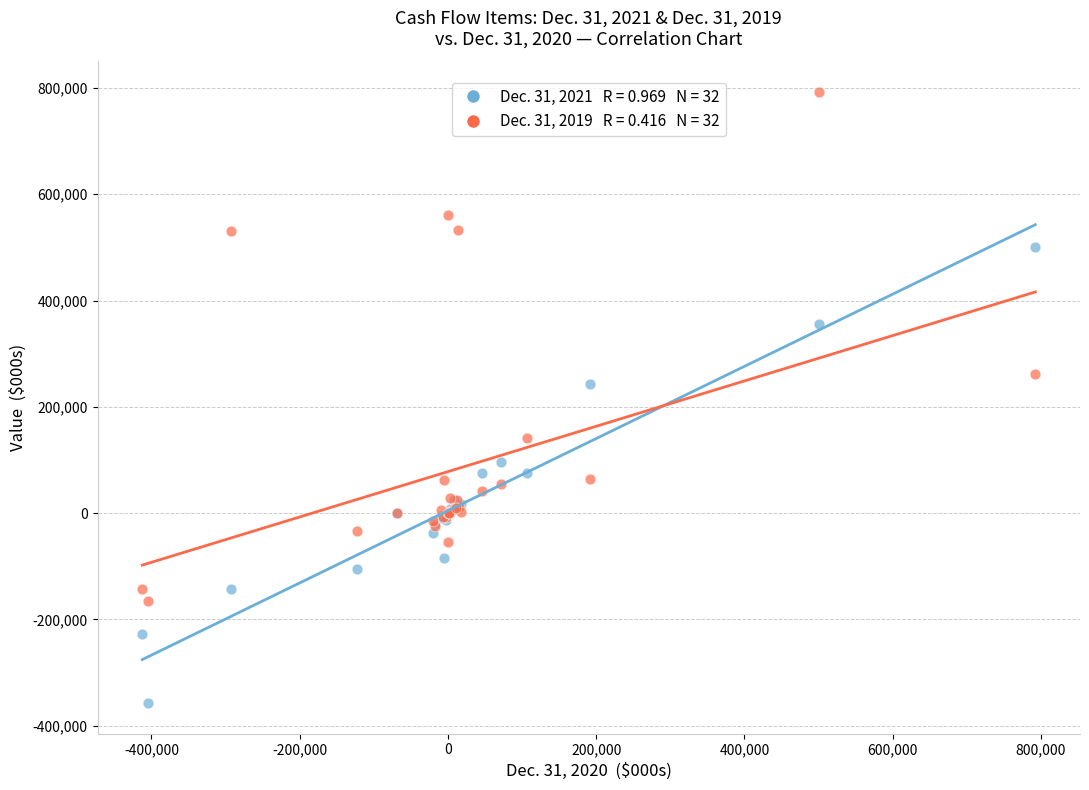

Across all series, what Y value is closest to 217601?

243013